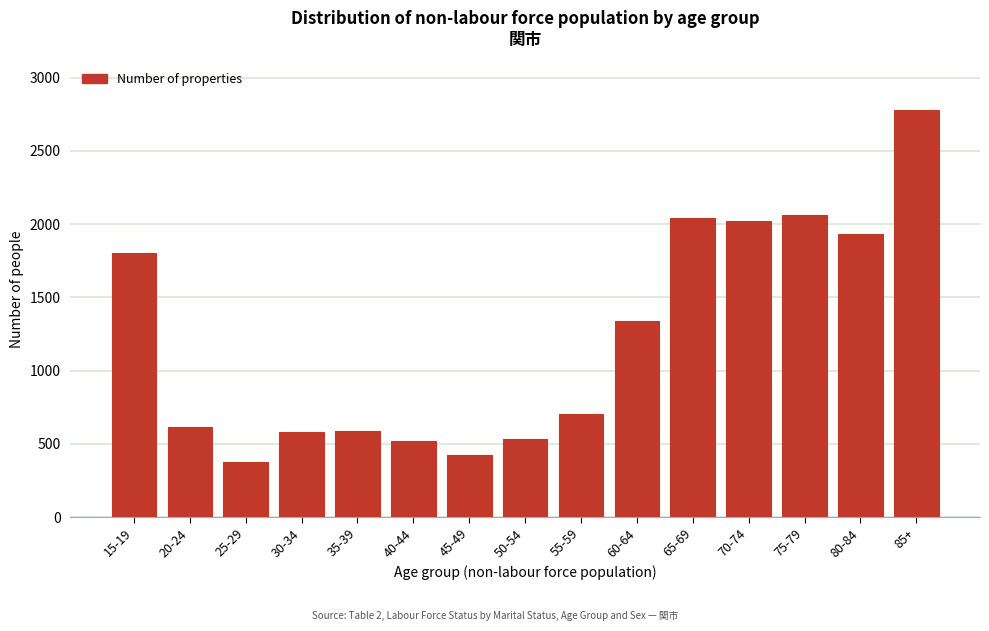

What is the sum of the values at 50-54 and 65-69?

2580